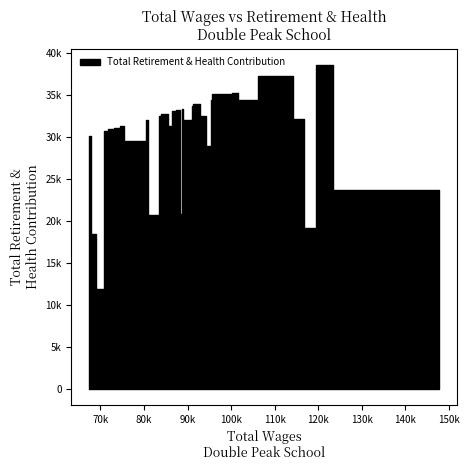

What position from the right is 24?

16